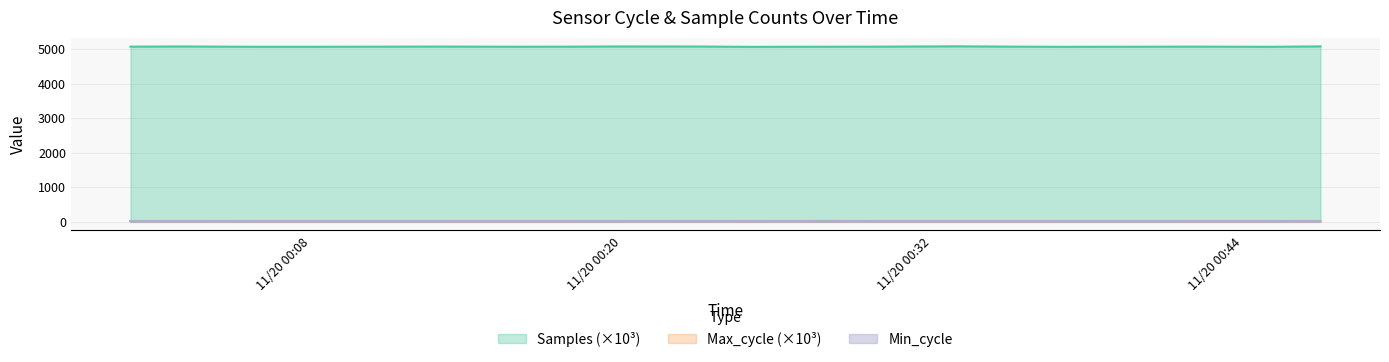

Which series has the widest spread of values?

Samples (×10³)